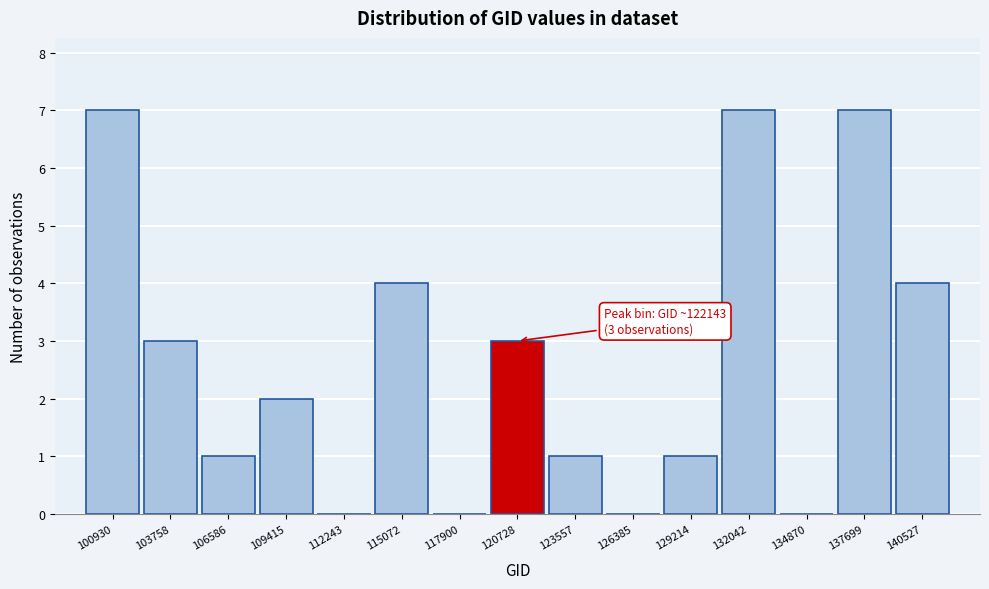

Reading left to right, what are all the values shown in this chart?

100930=7	103758=3	106586=1	109415=2	112243=0	115072=4	117900=0	120728=3	123557=1	126385=0	129214=1	132042=7	134870=0	137699=7	140527=4